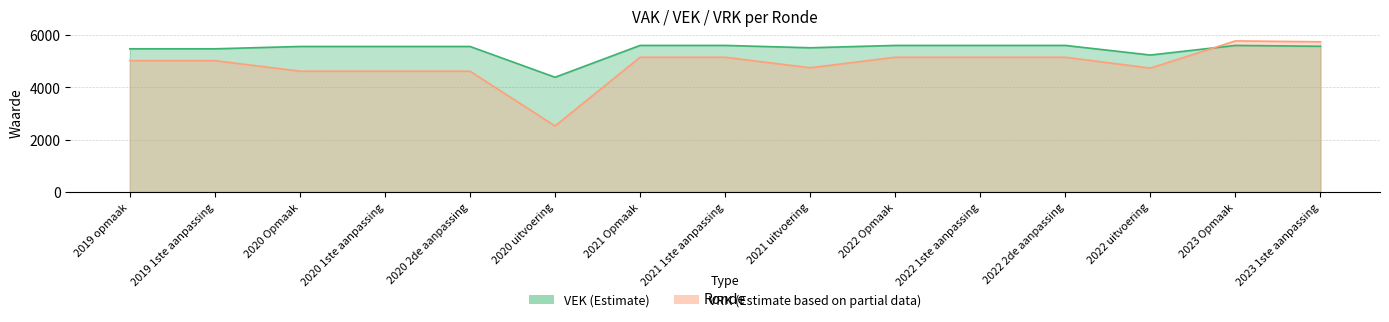

Rank the series by their maximum value, from highest to lowest.

VRK, VEK